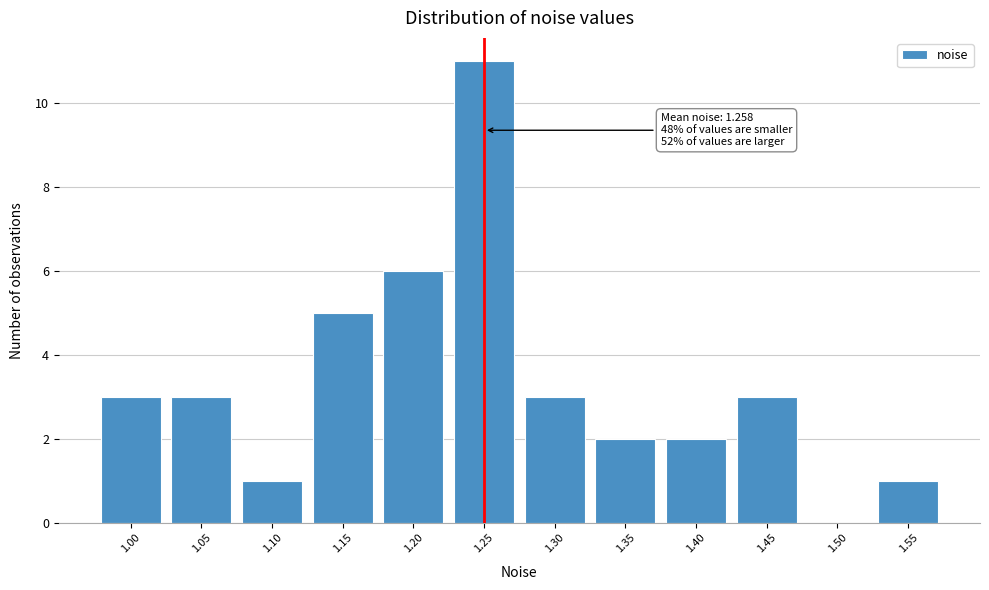

Reading left to right, transcribe all the data shown in this chart.

1.00=3	1.05=3	1.10=1	1.15=5	1.20=6	1.25=11	1.30=3	1.35=2	1.40=2	1.45=3	1.50=0	1.55=1